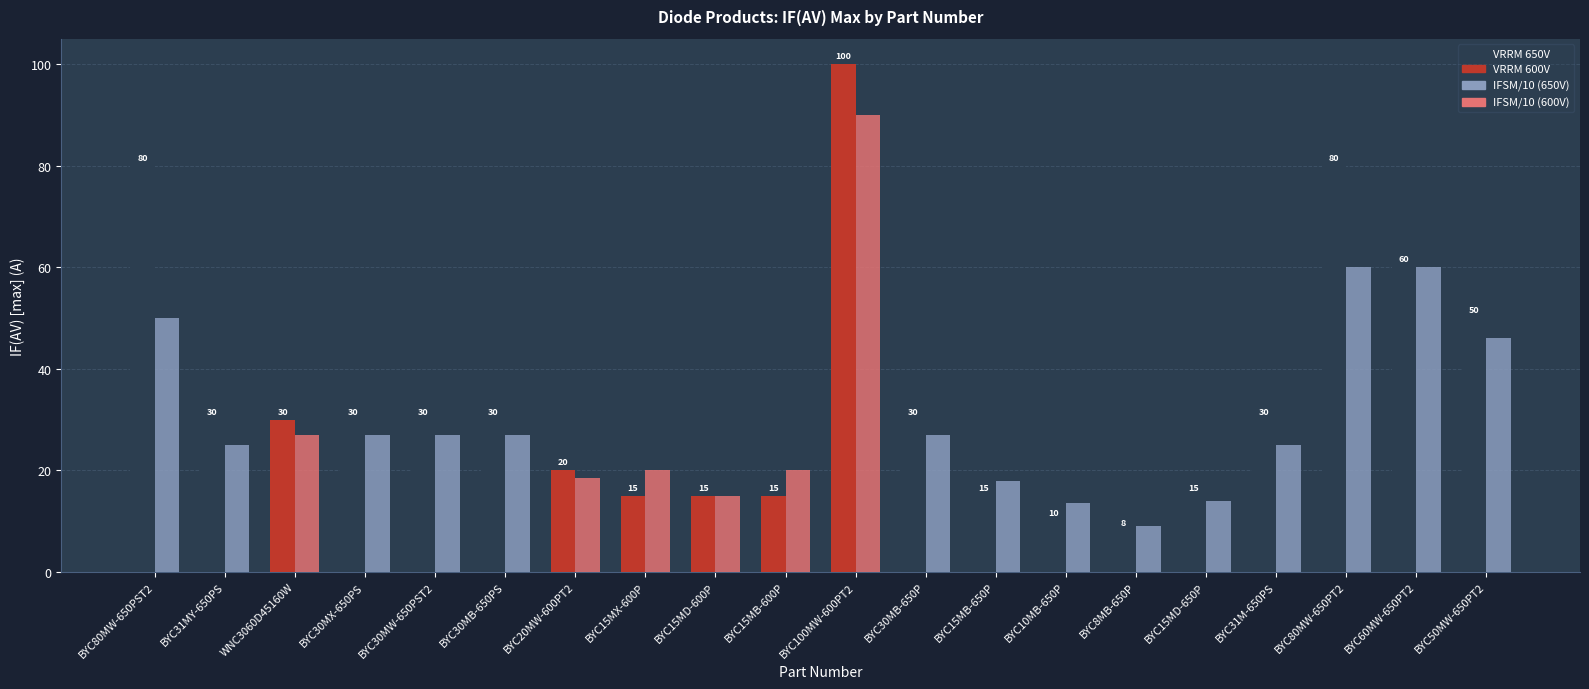

What is the total value across all series at BYC30MW-650PST2?

57.0